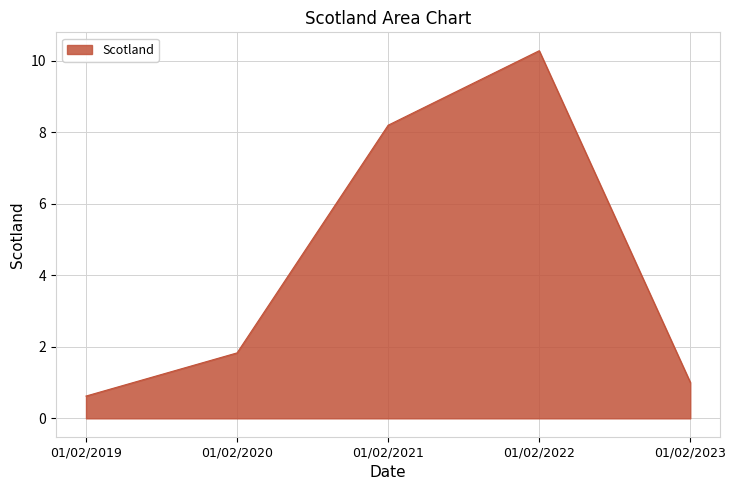

Reading right to left, transcribe all the data shown in this chart.

01/02/2023=1.0	01/02/2022=10.3	01/02/2021=8.2	01/02/2020=1.8	01/02/2019=0.6